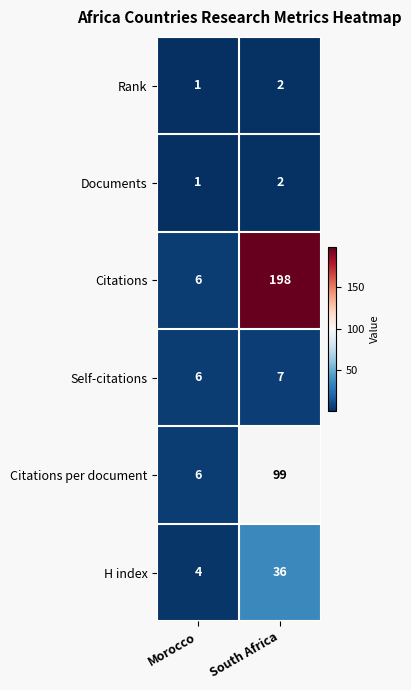

List the labels in order of Rank value, largest first.

South Africa, Morocco